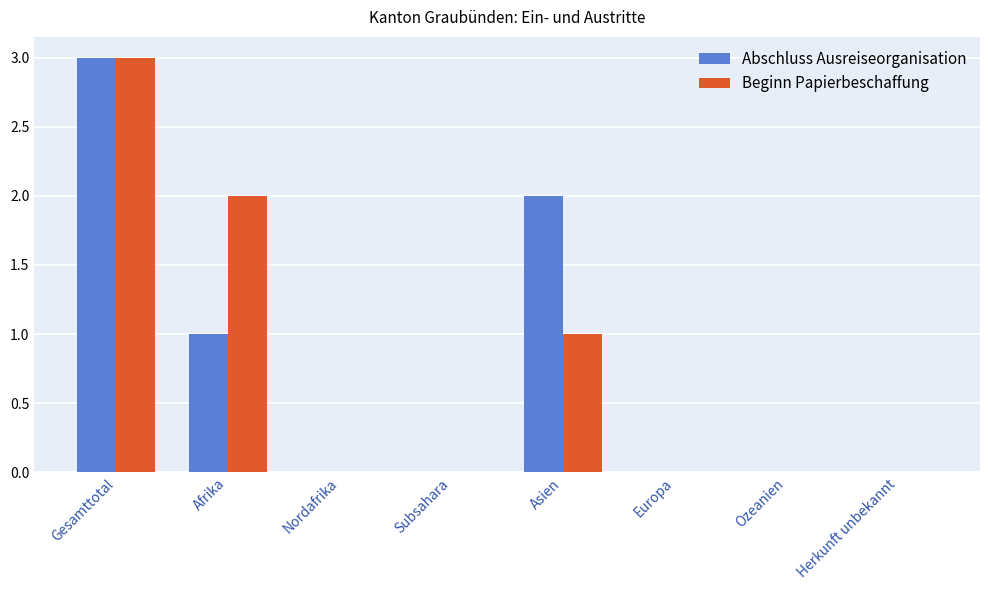

How many Beginn Papierbeschaffung values are between 0 and 2?

7